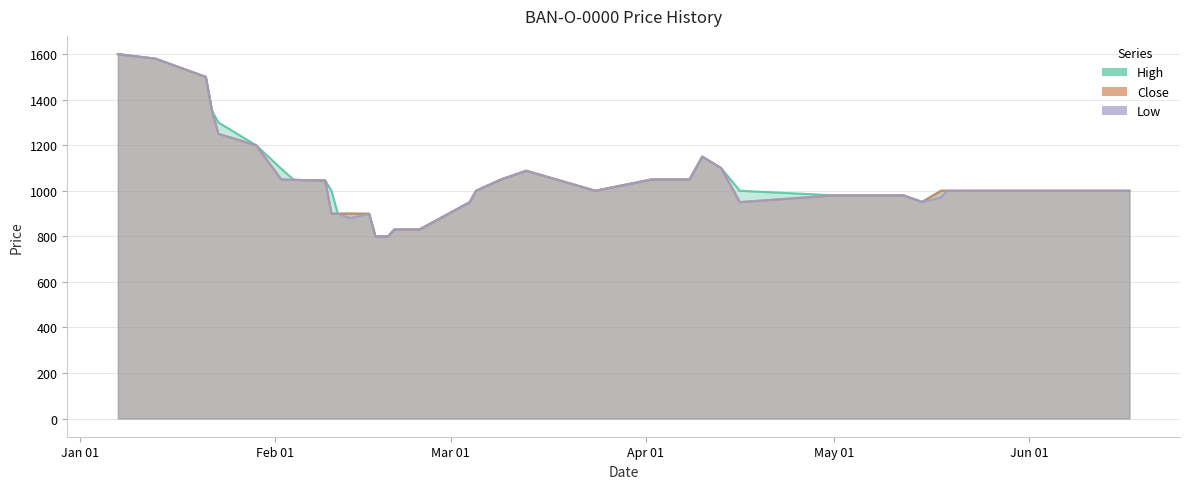

How many values in the High series exceed 1000?

18